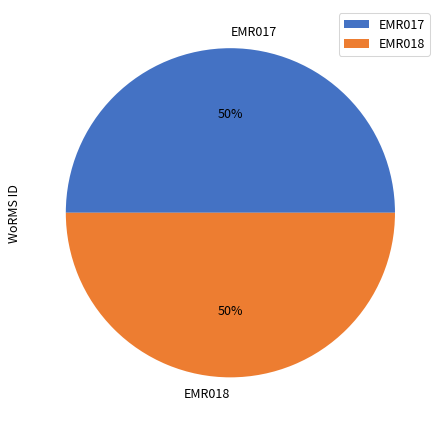

To the nearest percent, what portion does EMR017 represent?

50%